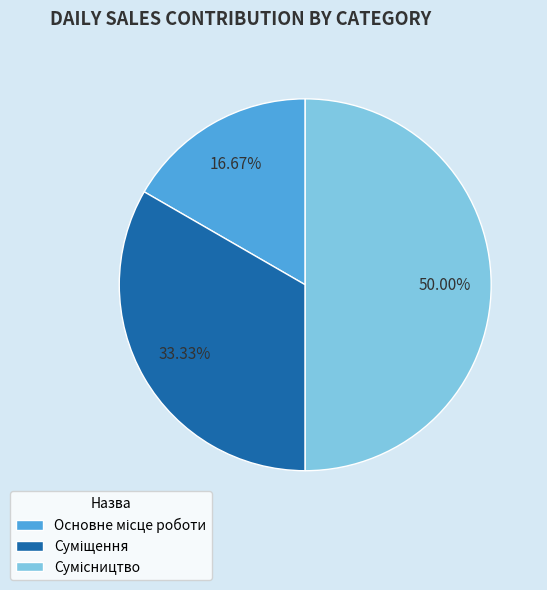

Count the number of slices in the pie.

3